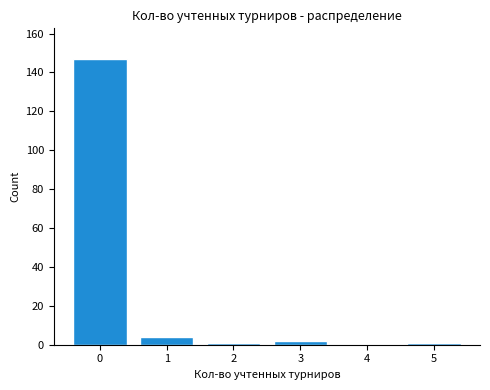

True or false: the data shows 147 at 0.

True